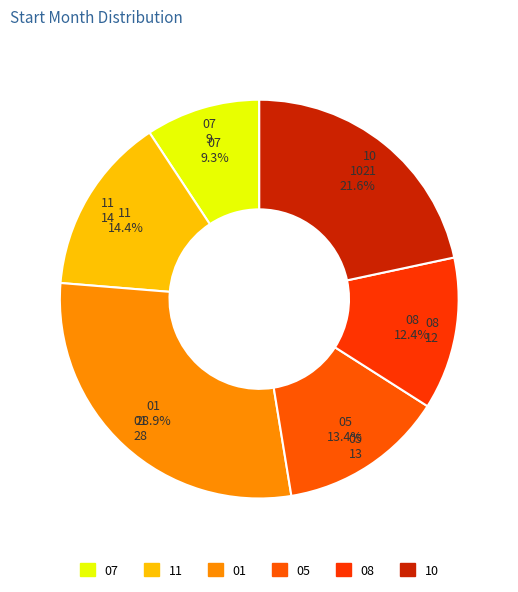

How many segments does this pie chart have?

6